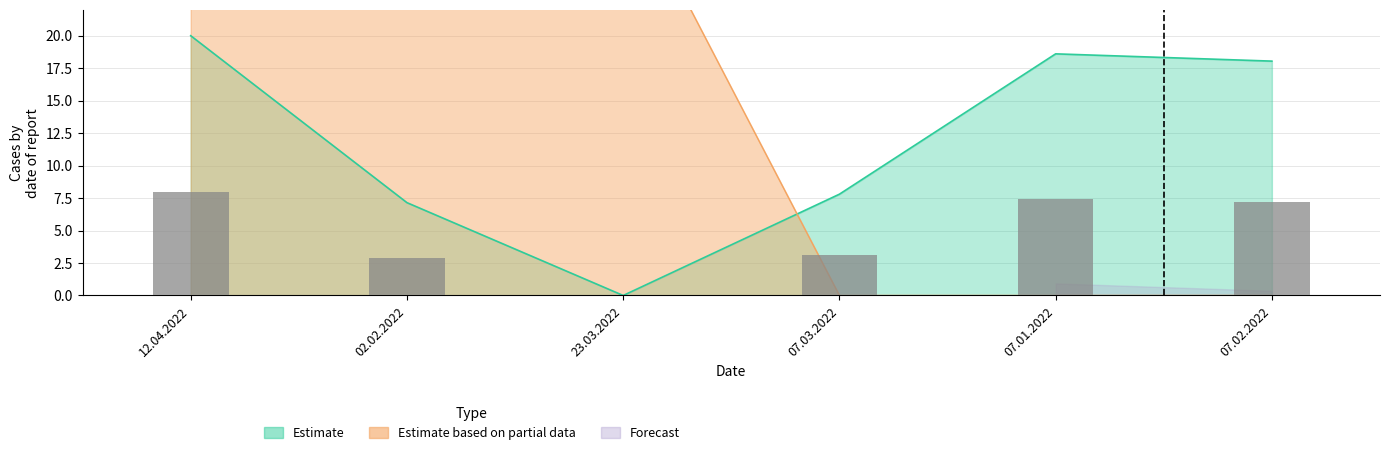

Reading left to right, what are all the values shown in this chart?

NUMBER: 12.04.2022=20.0	02.02.2022=7.1	23.03.2022=0.0	07.03.2022=7.8	07.01.2022=18.6	07.02.2022=18.0
AGE: 12.04.2022=24.0	02.02.2022=32.0	23.03.2022=32.0	07.03.2022=0.0	07.01.2022=0.0	07.02.2022=0.0